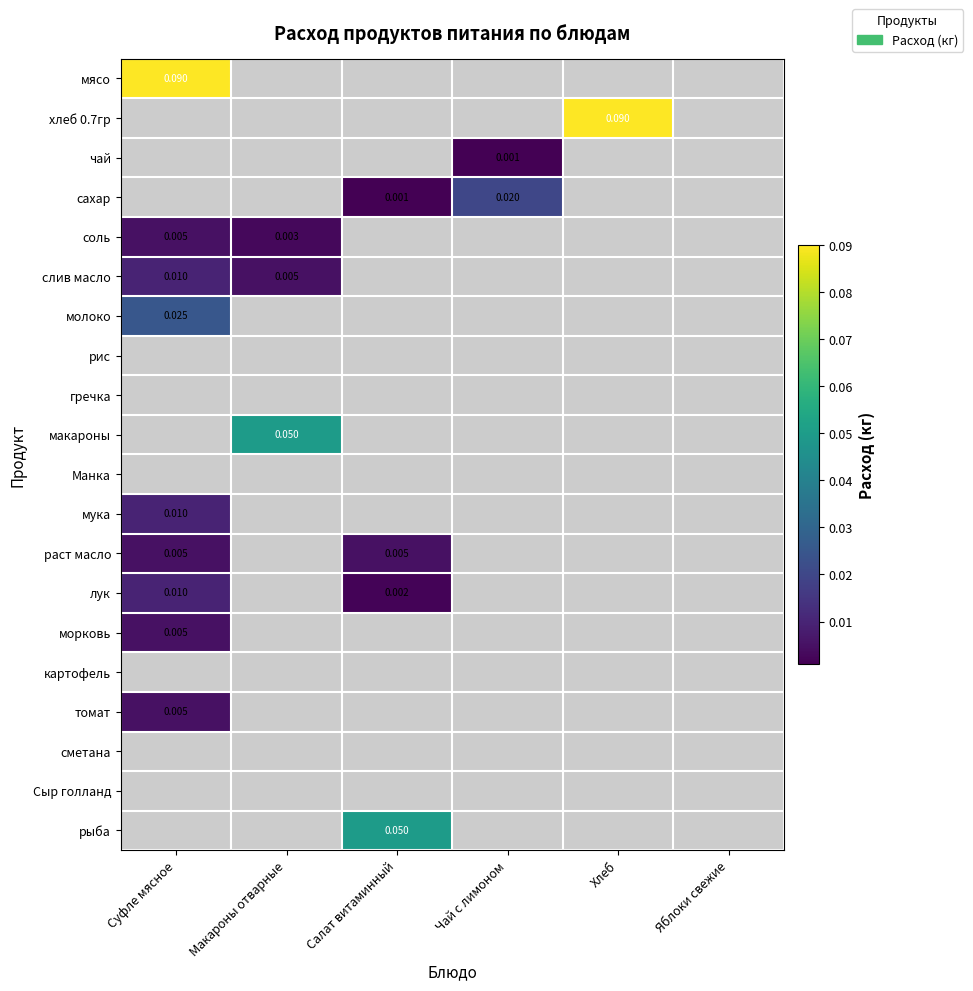

What is the maximum value shown in the chart?

0.1